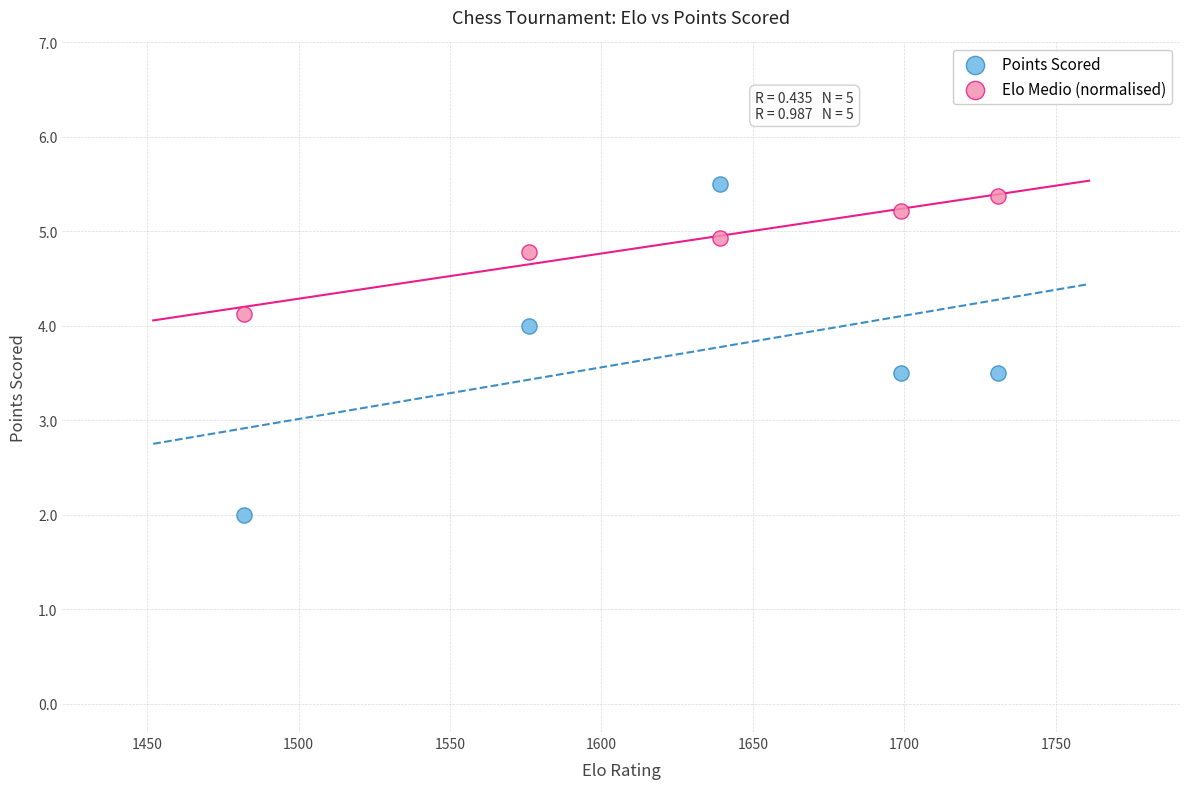

Which series has the largest Y range (max minus min)?

Points Scored